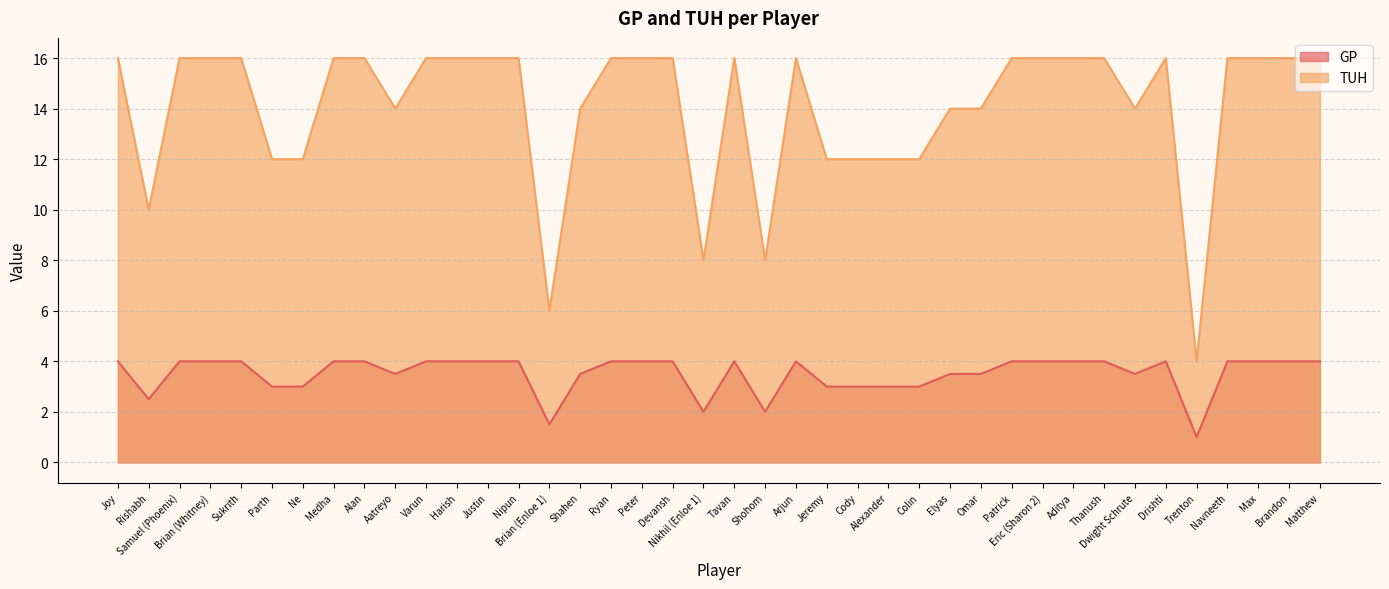

What are all the series names shown in the legend?

GP, TUH